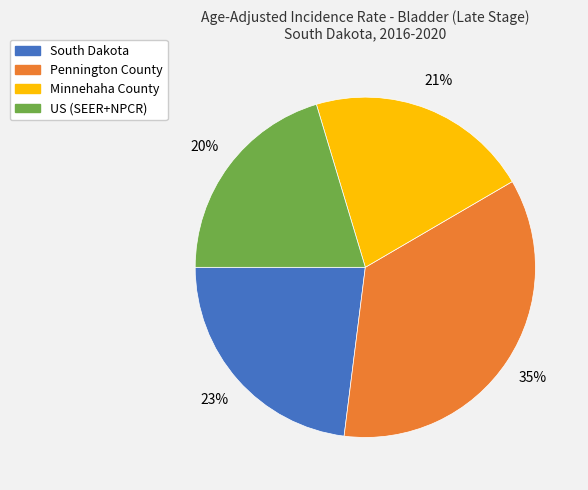

Between South Dakota and Pennington County, which is larger?

Pennington County